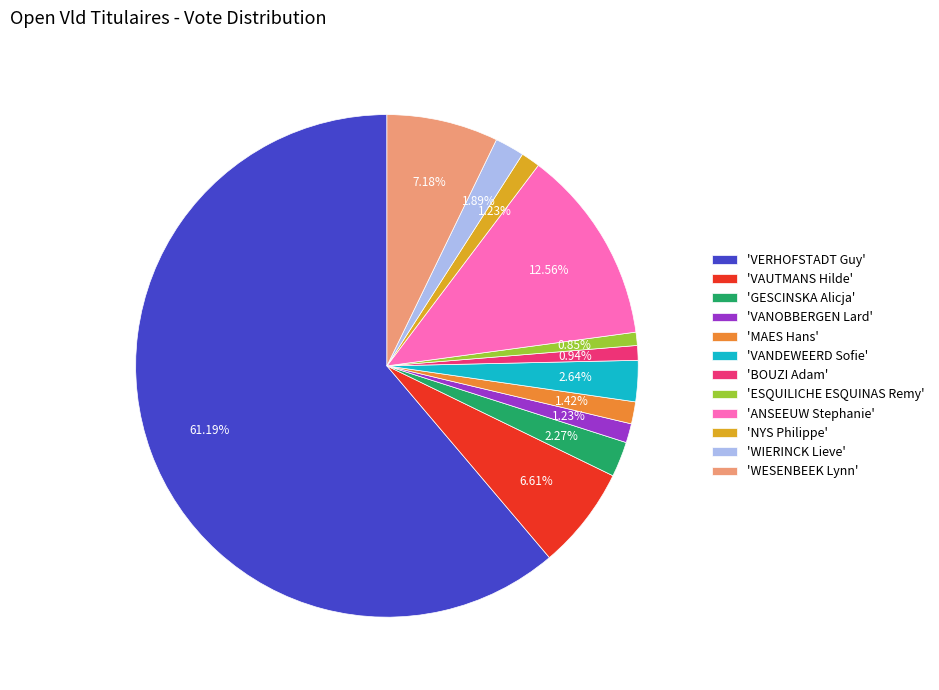

What is the ratio of the value at 'NYS Philippe' to the value at 'GESCINSKA Alicja'?

0.5